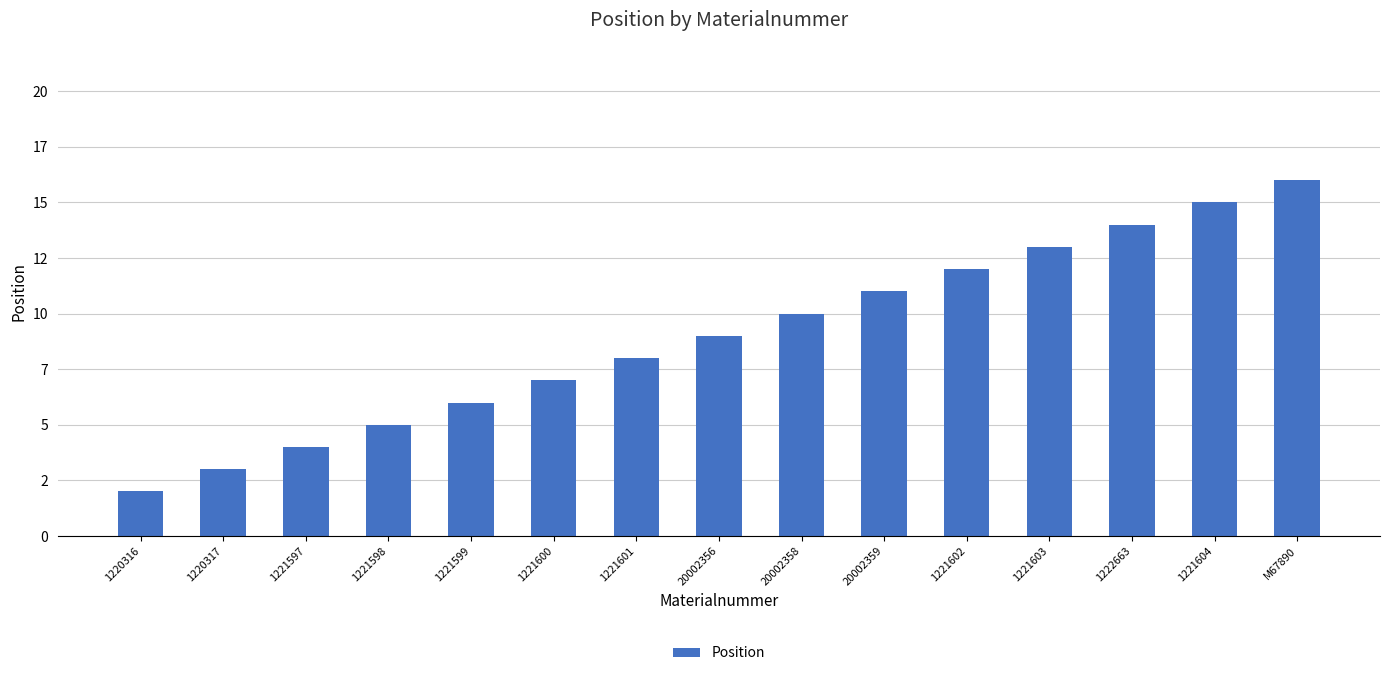

Reading right to left, transcribe all the data shown in this chart.

M67890=16	1221604=15	1222663=14	1221603=13	1221602=12	20002359=11	20002358=10	20002356=9	1221601=8	1221600=7	1221599=6	1221598=5	1221597=4	1220317=3	1220316=2